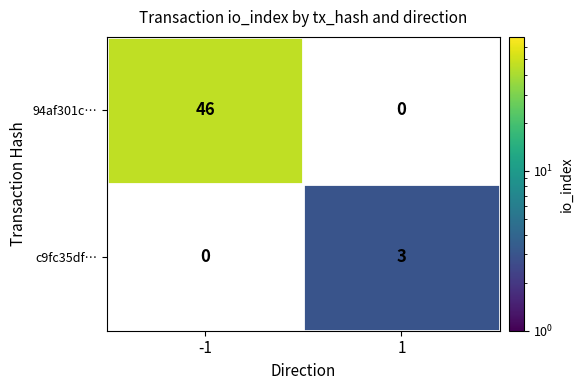

How many data points does each series have?

2